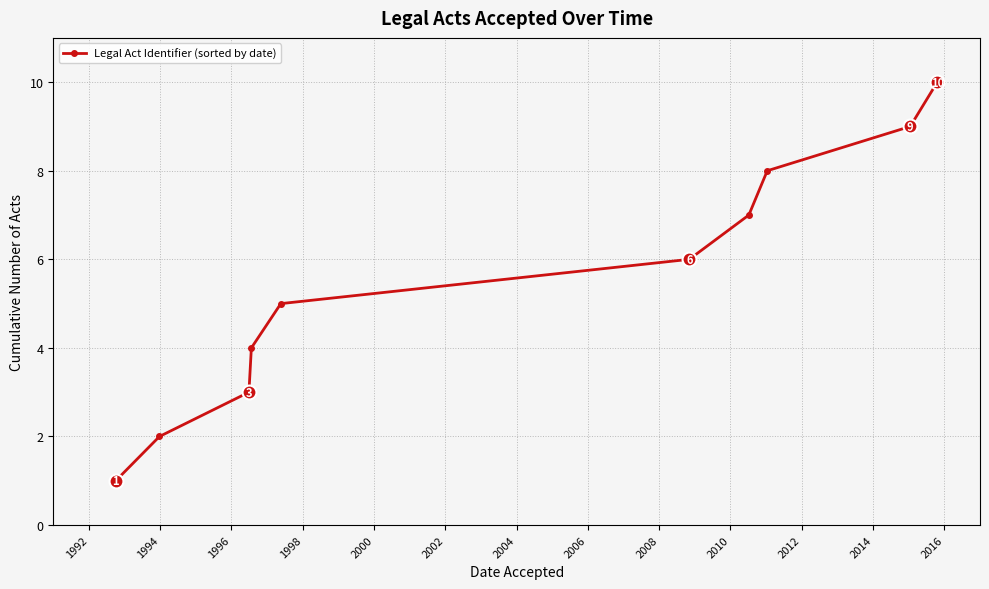

What is the maximum value shown in the chart?

10